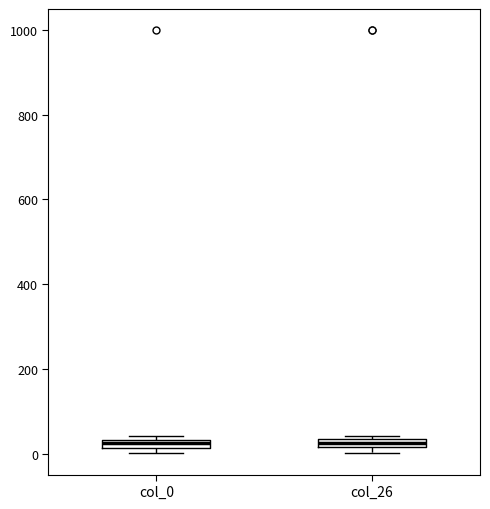

Where is the lower edge of the box for col_26 on the y-axis? The values are not printed on the chart, so give them approximately, as read against the axis.

20